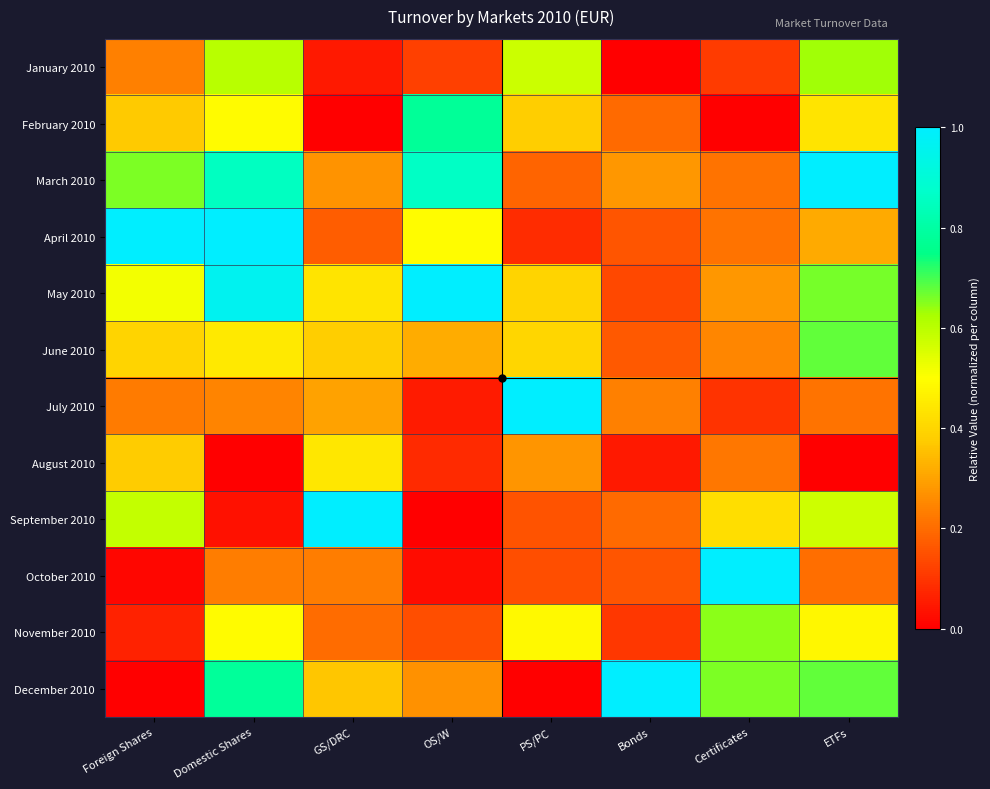

Reading left to right, extract all data points from this chart.

January 2010: Foreign Shares=0.2	Domestic Shares=0.6	GS/DRC=0.1	OS/W=0.1	PS/PC=0.6	Bonds=0.0	Certificates=0.1	ETFs=0.6
February 2010: Foreign Shares=0.4	Domestic Shares=0.5	GS/DRC=0.0	OS/W=0.8	PS/PC=0.4	Bonds=0.2	Certificates=0.0	ETFs=0.4
March 2010: Foreign Shares=0.7	Domestic Shares=0.9	GS/DRC=0.3	OS/W=0.9	PS/PC=0.2	Bonds=0.3	Certificates=0.2	ETFs=1.0
April 2010: Foreign Shares=1.0	Domestic Shares=1.0	GS/DRC=0.2	OS/W=0.5	PS/PC=0.1	Bonds=0.2	Certificates=0.2	ETFs=0.3
May 2010: Foreign Shares=0.5	Domestic Shares=1.0	GS/DRC=0.4	OS/W=1.0	PS/PC=0.4	Bonds=0.1	Certificates=0.3	ETFs=0.7
June 2010: Foreign Shares=0.4	Domestic Shares=0.4	GS/DRC=0.4	OS/W=0.3	PS/PC=0.4	Bonds=0.2	Certificates=0.2	ETFs=0.7
July 2010: Foreign Shares=0.2	Domestic Shares=0.2	GS/DRC=0.3	OS/W=0.1	PS/PC=1.0	Bonds=0.2	Certificates=0.1	ETFs=0.2
August 2010: Foreign Shares=0.4	Domestic Shares=0.0	GS/DRC=0.4	OS/W=0.1	PS/PC=0.3	Bonds=0.0	Certificates=0.2	ETFs=0.0
September 2010: Foreign Shares=0.6	Domestic Shares=0.0	GS/DRC=1.0	OS/W=0.0	PS/PC=0.2	Bonds=0.2	Certificates=0.4	ETFs=0.6
October 2010: Foreign Shares=0.0	Domestic Shares=0.2	GS/DRC=0.2	OS/W=0.0	PS/PC=0.1	Bonds=0.2	Certificates=1.0	ETFs=0.2
November 2010: Foreign Shares=0.1	Domestic Shares=0.5	GS/DRC=0.2	OS/W=0.1	PS/PC=0.5	Bonds=0.1	Certificates=0.6	ETFs=0.5
December 2010: Foreign Shares=0.0	Domestic Shares=0.8	GS/DRC=0.4	OS/W=0.3	PS/PC=0.0	Bonds=1.0	Certificates=0.7	ETFs=0.7